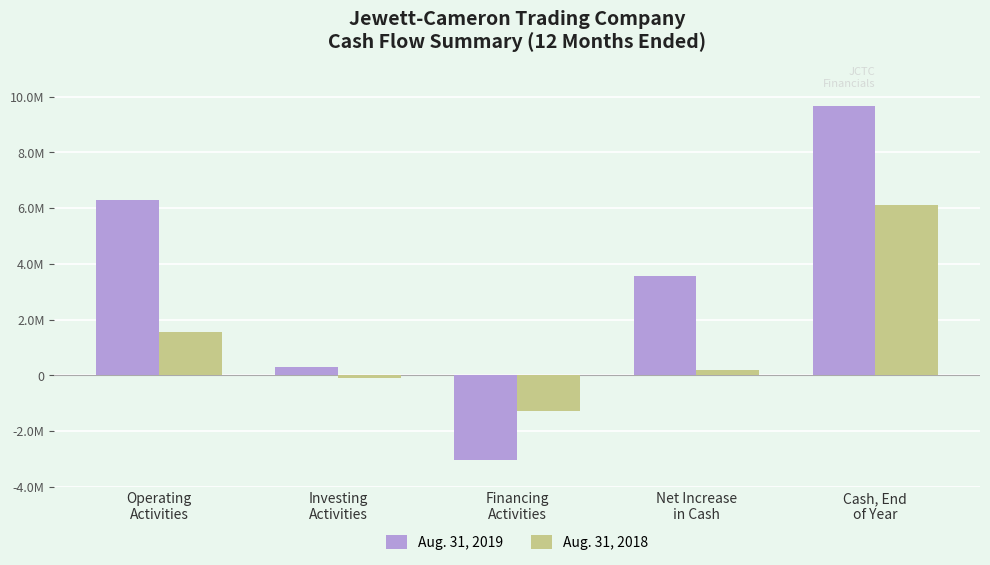

At which label does Aug. 31, 2018 reach its peak?

Cash, End
of Year